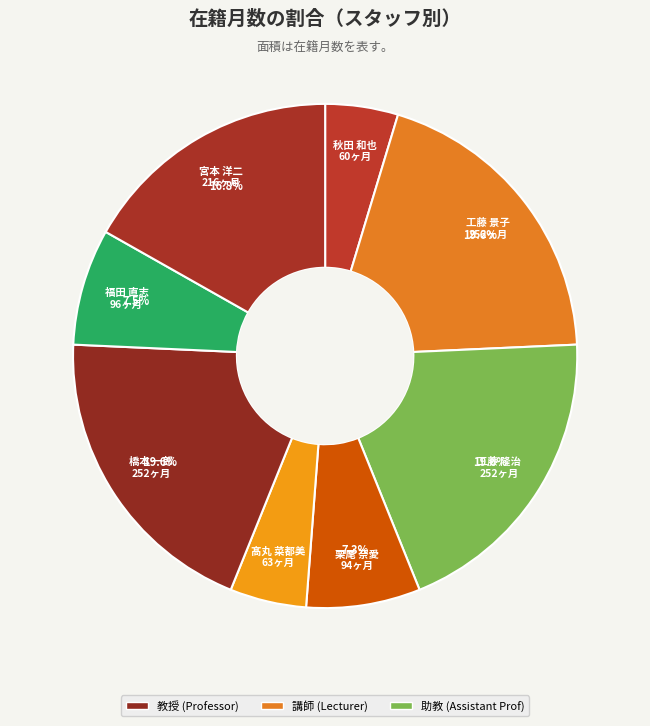

What is the largest slice in the pie chart?

工藤 景子